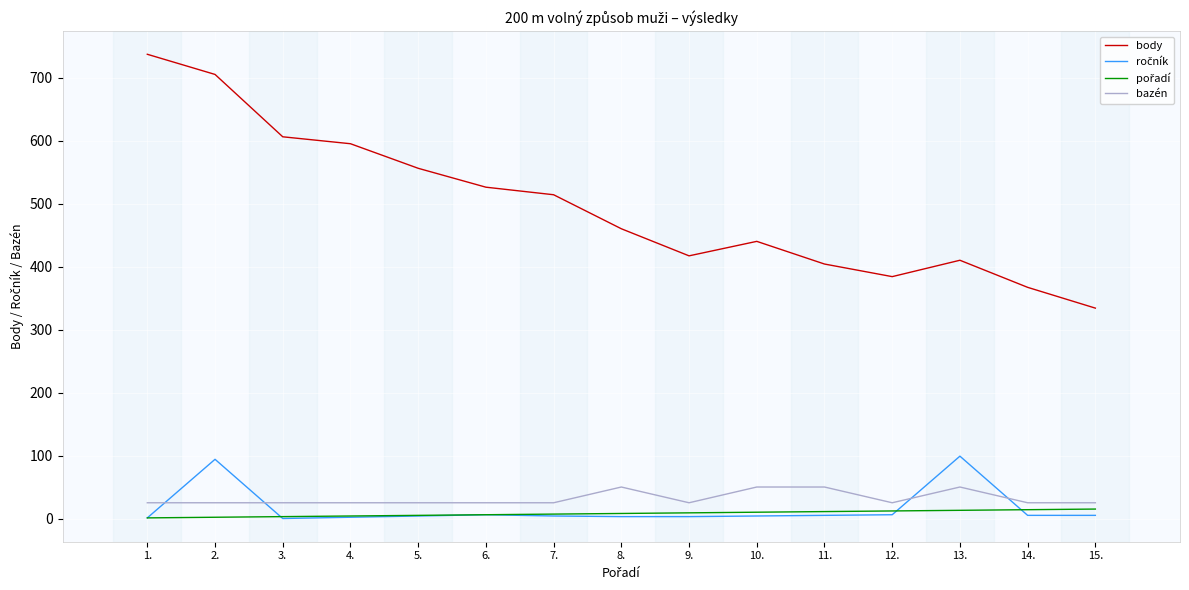

The value of bazén at 13. is 77. True or false?

False